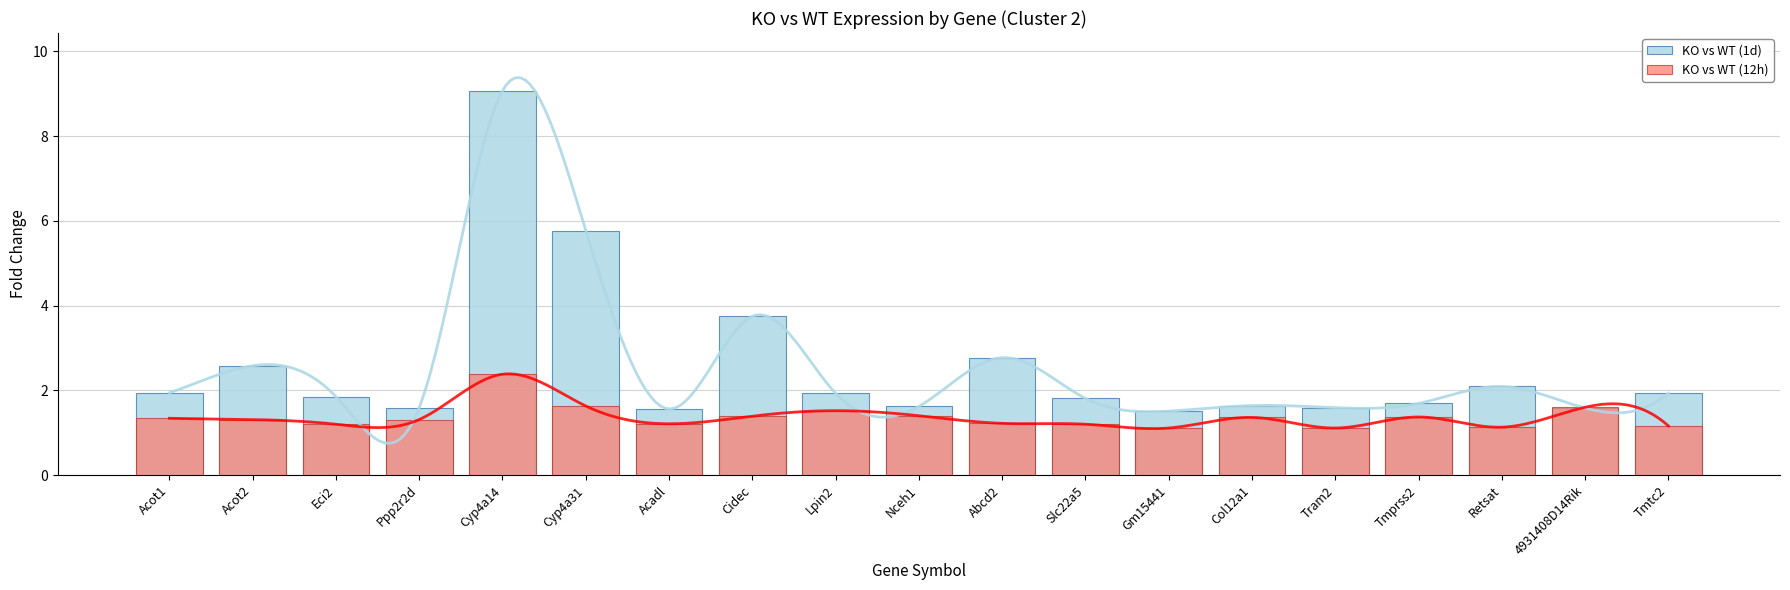

True or false: KO vs WT (12h) has a value of 1.3 at Acot2.

True